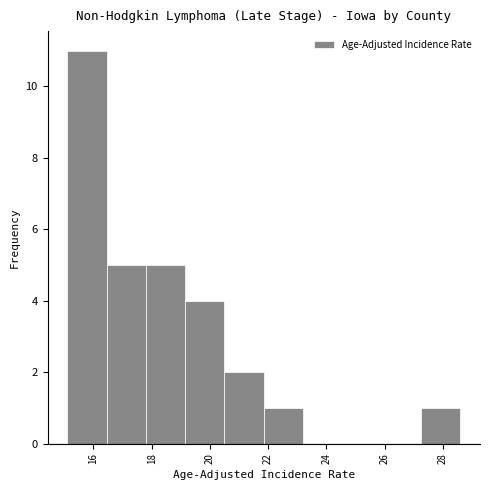

Reading left to right, transcribe this chart: for each bar, give the range it covers on the x-axis and its height. Neither the bar edges nor the heights are printed on the chart, so give them approximately, as read against the axes.

15.10 to 16.45: 11
16.45 to 17.80: 5
17.80 to 19.15: 5
19.15 to 20.50: 4
20.50 to 21.85: 2
21.85 to 23.20: 1
23.20 to 24.55: 0
24.55 to 25.90: 0
25.90 to 27.25: 0
27.25 to 28.60: 1